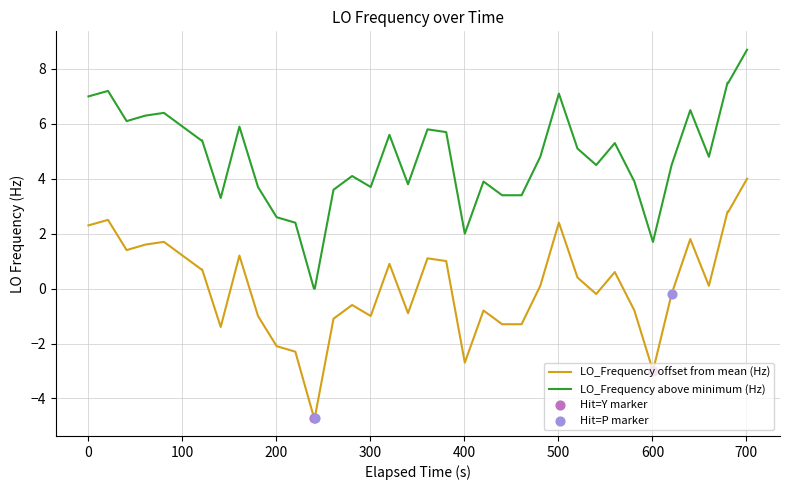

Which series has the largest total across all categories?

LO_Frequency above minimum (Hz)